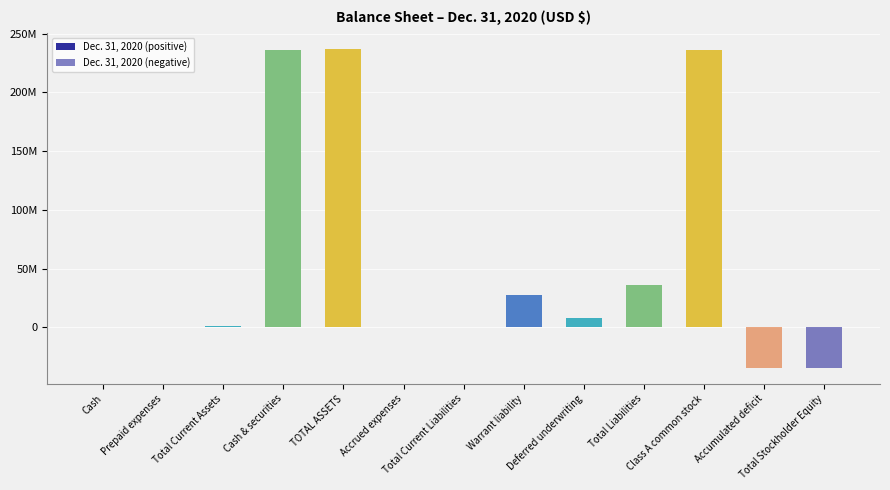

What is the label of the 9th bar from the left?

Deferred underwriting